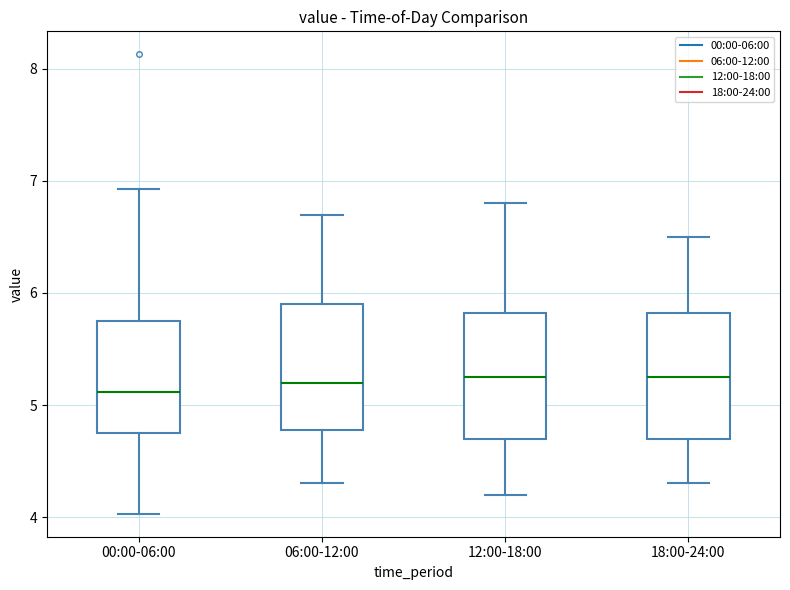

Where does the median line of the box for 18:00-24:00 sit on the y-axis? The values are not printed on the chart, so give them approximately, as read against the axis.

5.3